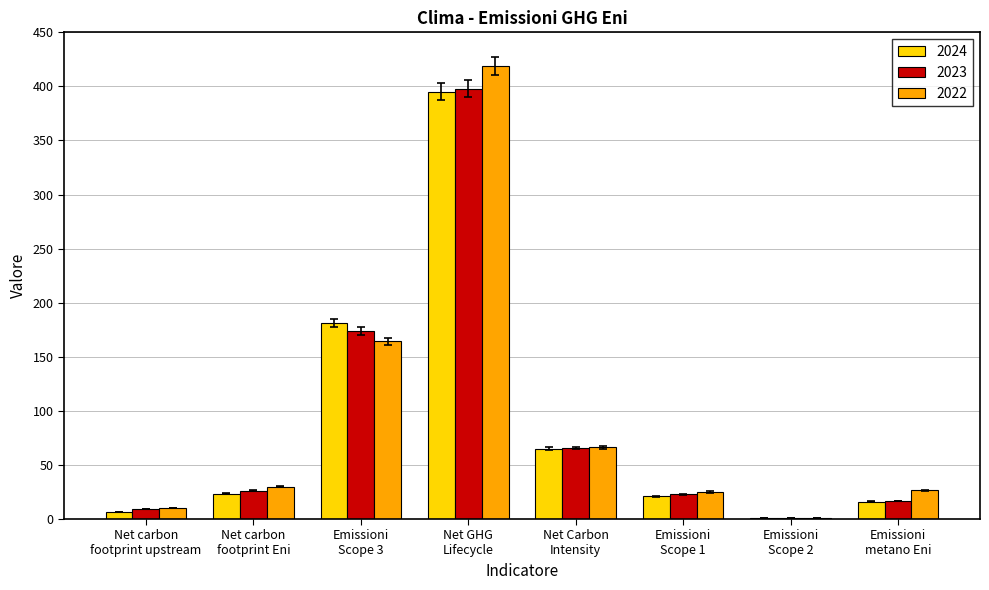

What is the maximum value for 2024?

395.0